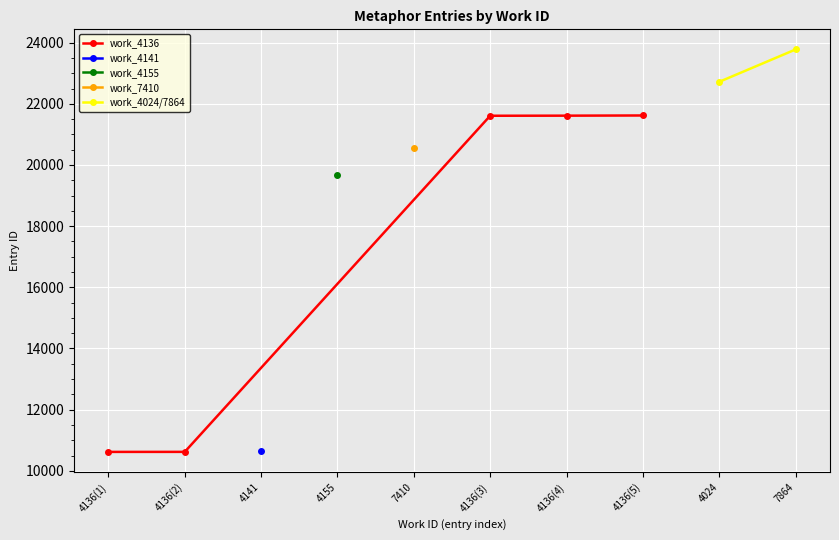

At how many categories does at least one series exceed 14895?

7